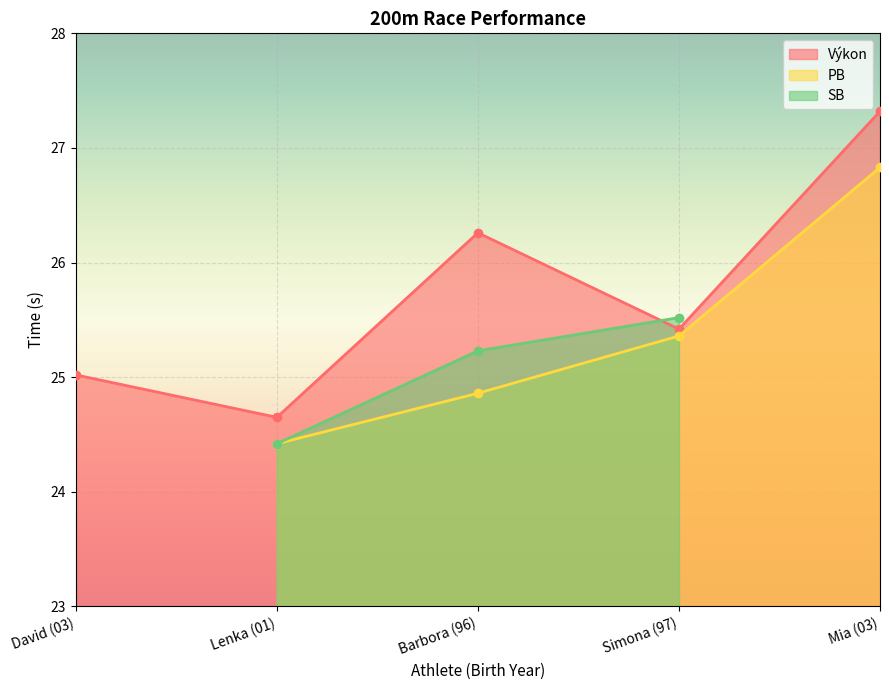

In Výkon, how many points are lower than both neighbors (excluding endpoints)?

2